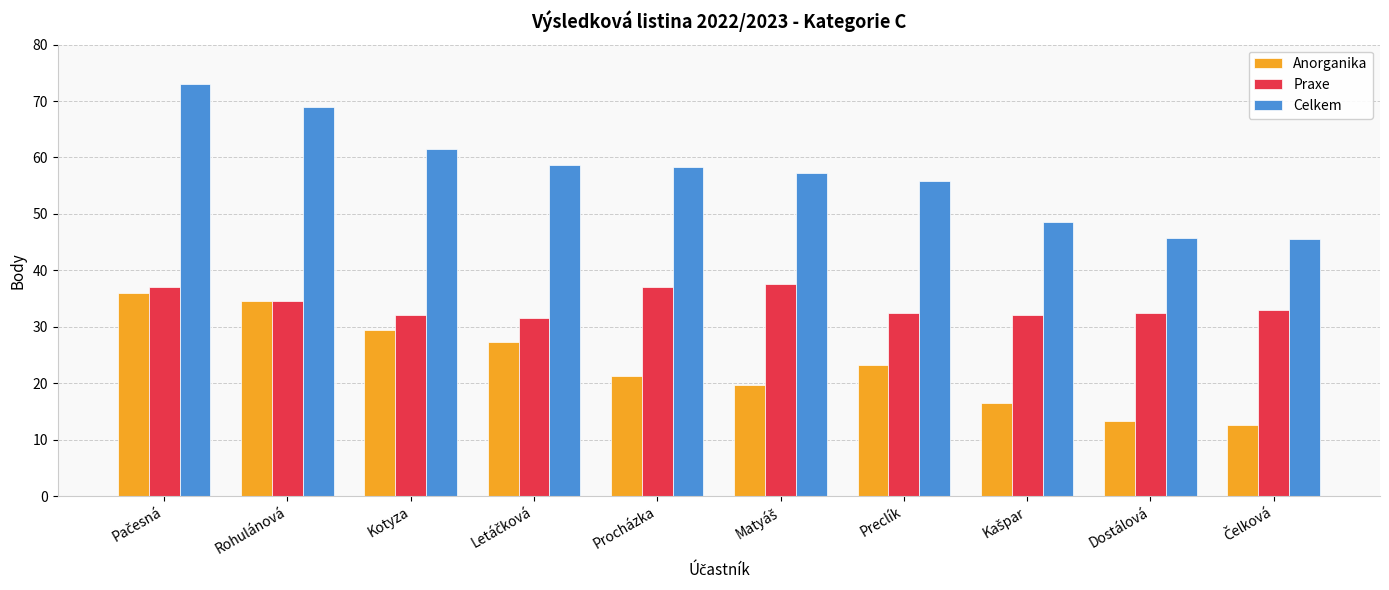

What is the label of the 2nd bar from the right?

Dostálová